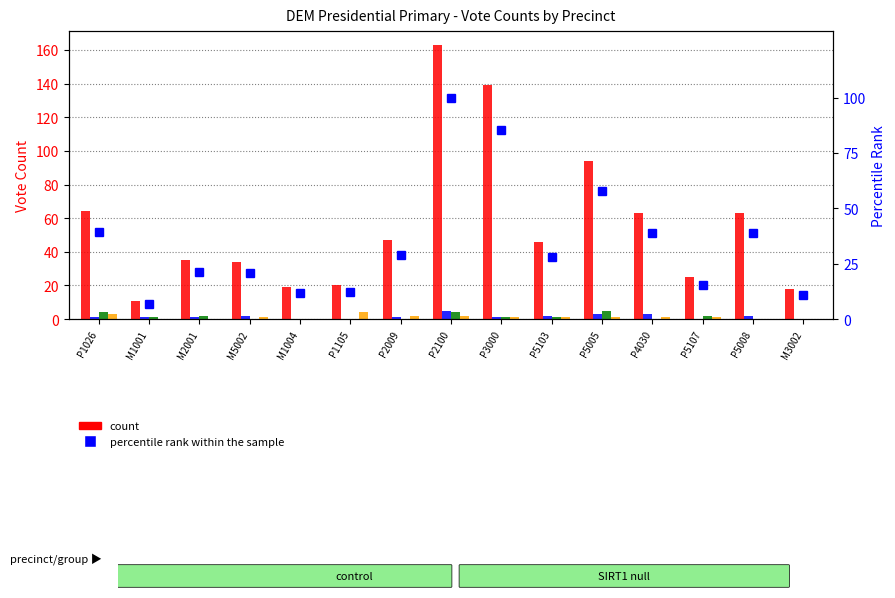

Reading left to right, list all the values displayed in this chart.

JOSEPH R BIDEN JR (DEM): 64.0	11.0	35.0	34.0	19.0	20.0	47.0	163.0	139.0	46.0	94.0	63.0	25.0	63.0	18.0
MARIANNE WILLIAMSON (DEM): 1.0	1.0	1.0	2.0	0.0	0.0	1.0	5.0	1.0	2.0	3.0	3.0	0.0	2.0	0.0
DEAN PHILLIPS (DEM): 4.0	1.0	2.0	0.0	0.0	0.0	0.0	4.0	1.0	1.0	5.0	0.0	2.0	0.0	0.0
STEPHEN P LYONS (DEM): 3.0	0.0	0.0	1.0	0.0	4.0	2.0	2.0	1.0	1.0	1.0	1.0	1.0	0.0	0.0
percentile rank within the sample: 39.3	6.7	21.5	20.9	11.7	12.3	28.8	100.0	85.3	28.2	57.7	38.7	15.3	38.7	11.0